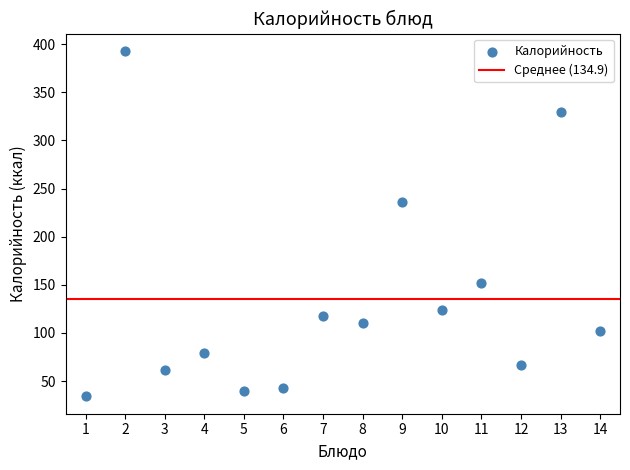

What Y value in the scatter plot is closest to 213?

236